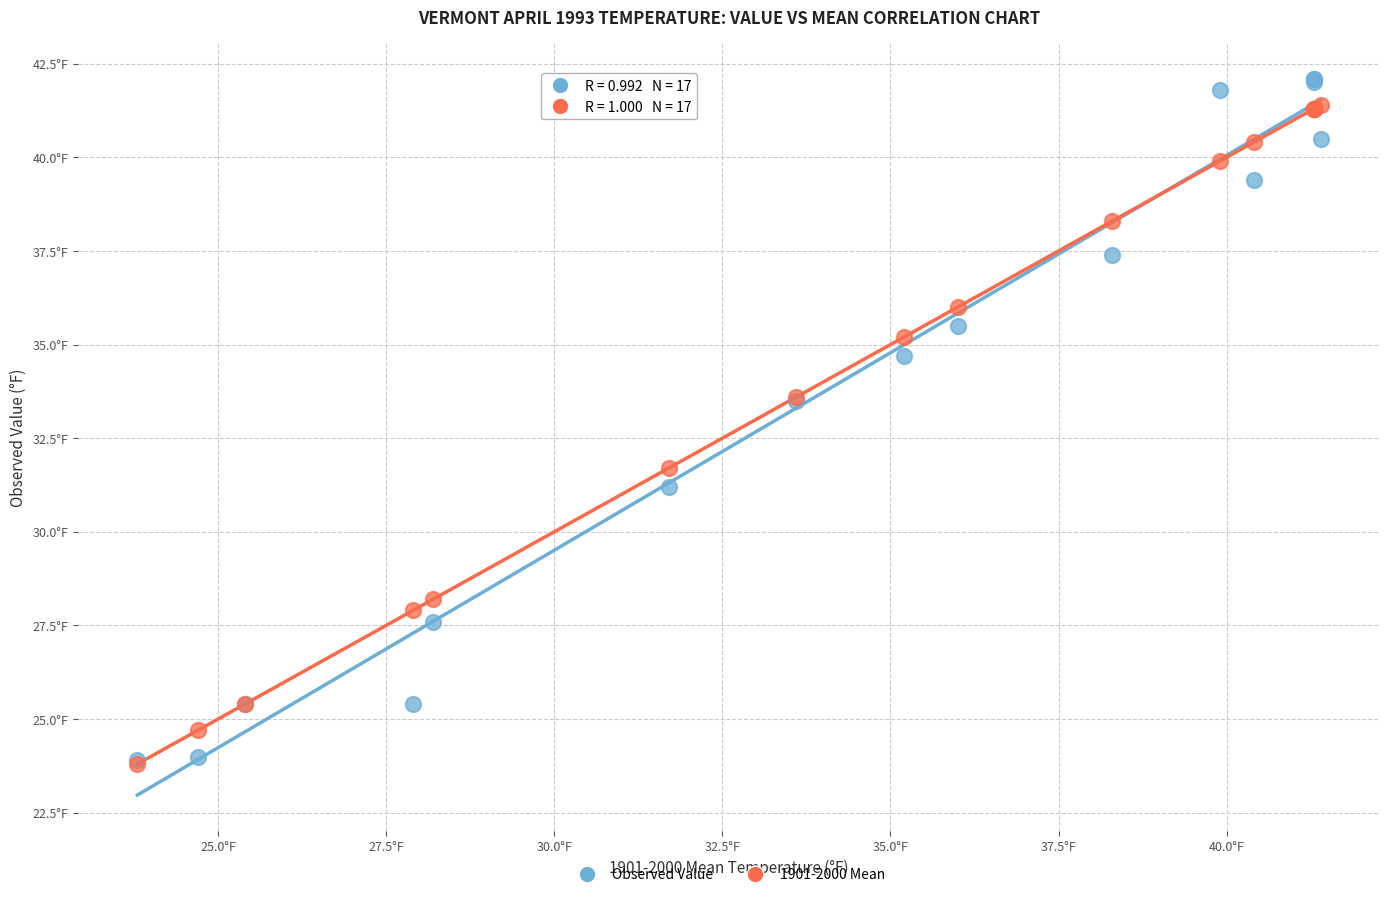

Which series has the widest spread of Y values?

Observed Value